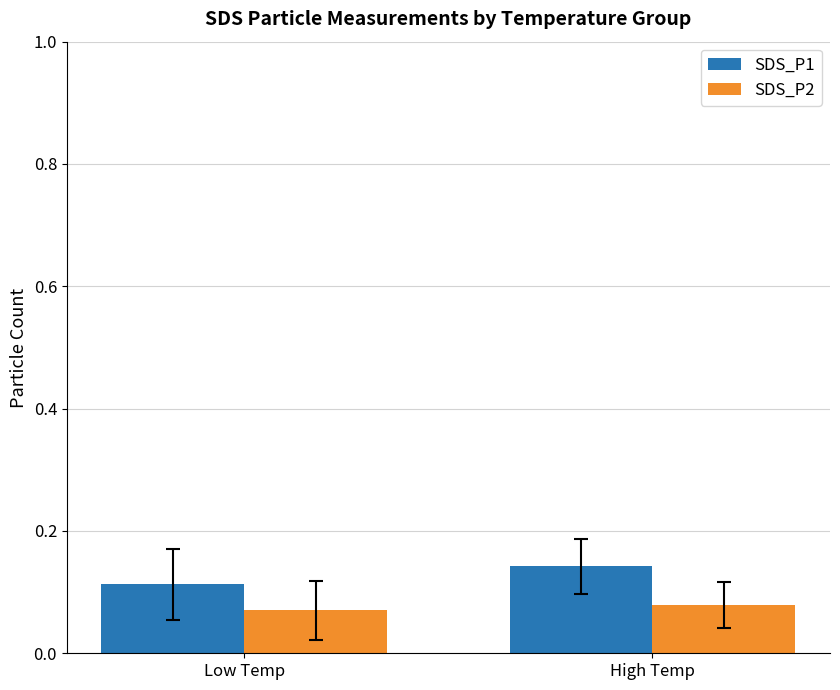

Rank the categories by SDS_P1 value from highest to lowest.

High Temp, Low Temp